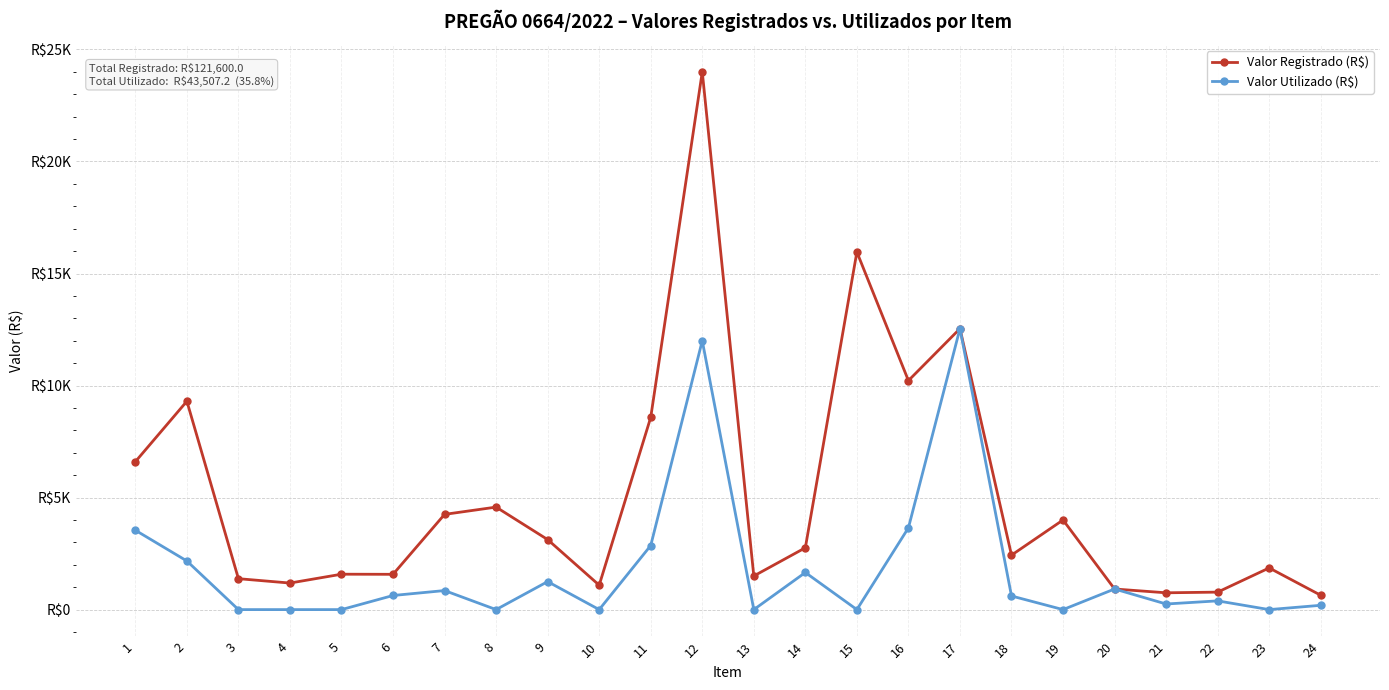

Where is the first local minimum for Valor Utilizado (R$)?

8